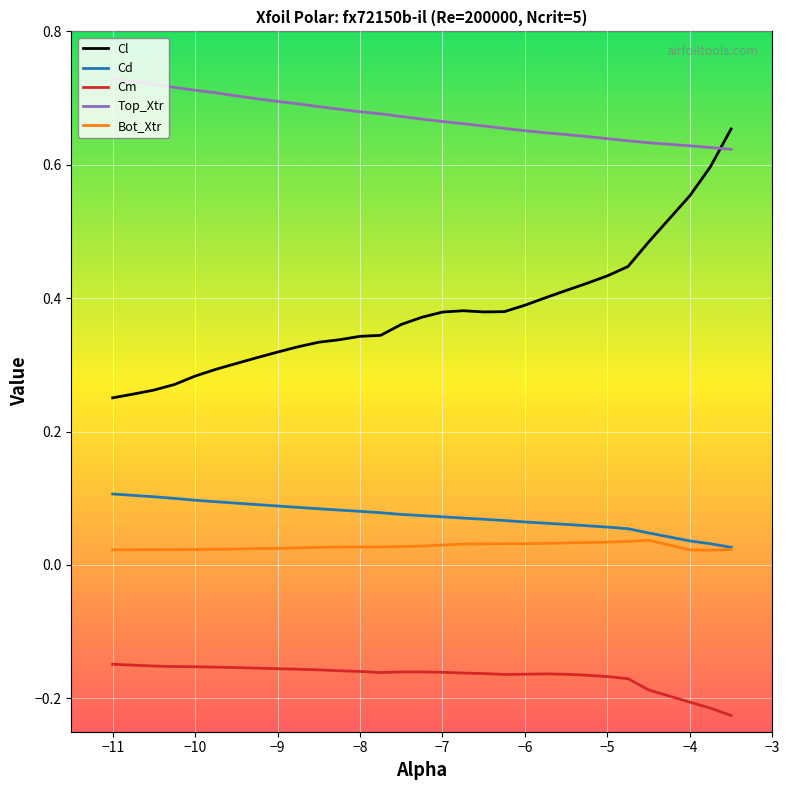

Which series has the largest total across all categories?

Top_Xtr